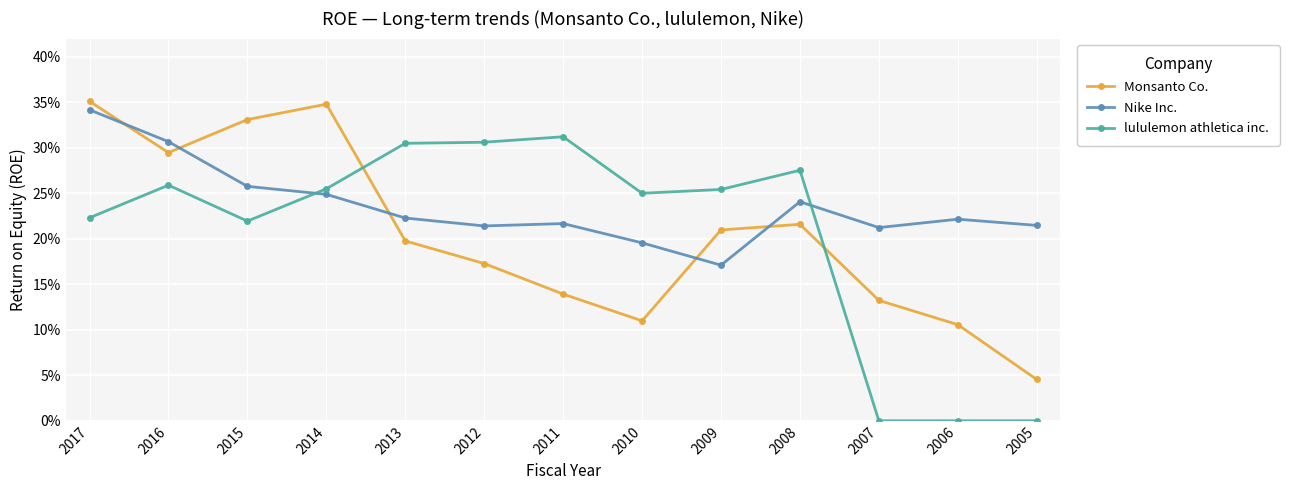

Where do lululemon athletica inc. and Nike Inc. first cross each other?

2015 and 2014